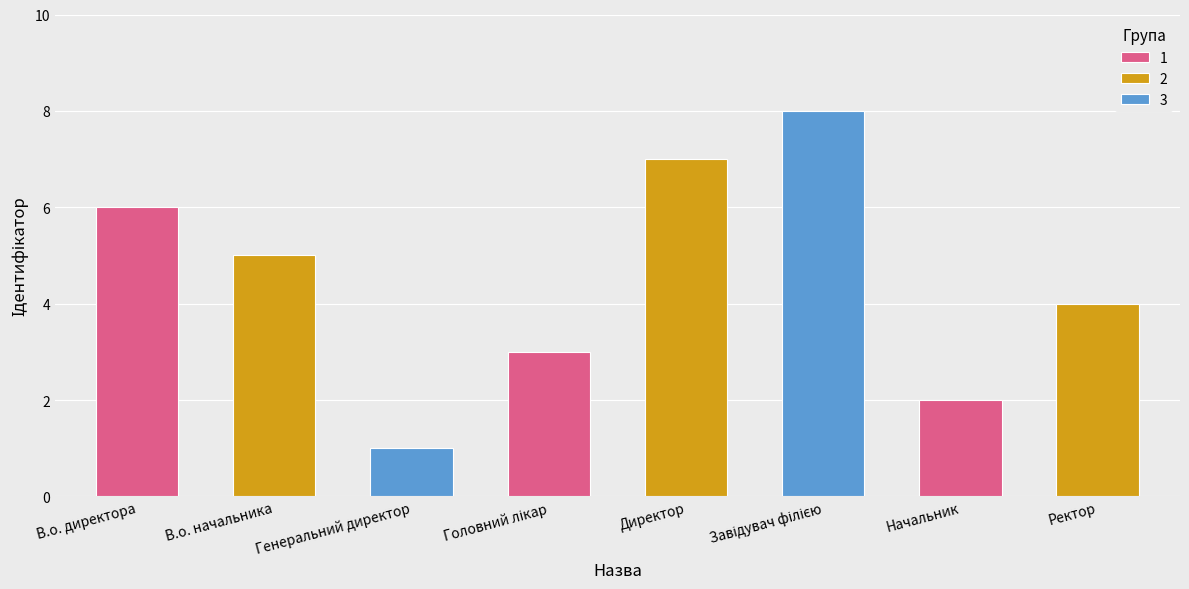

Reading left to right, extract all data points from this chart.

6	5	1	3	7	8	2	4